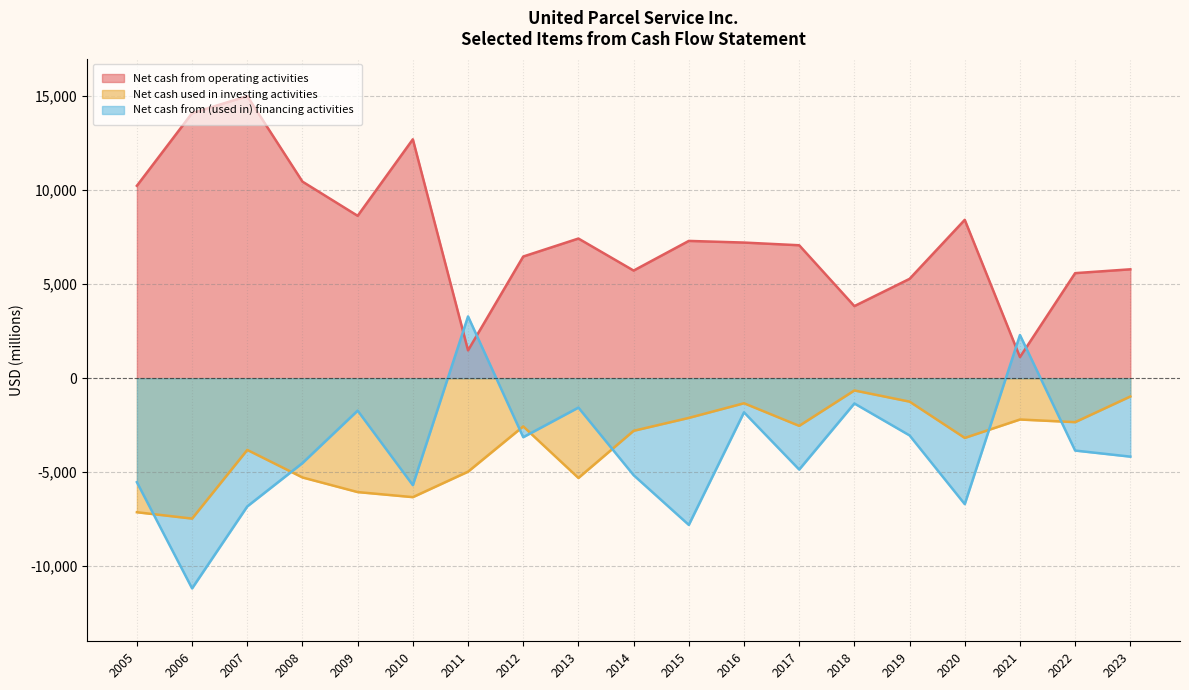

At which category is the sum across all series the highest?

2007